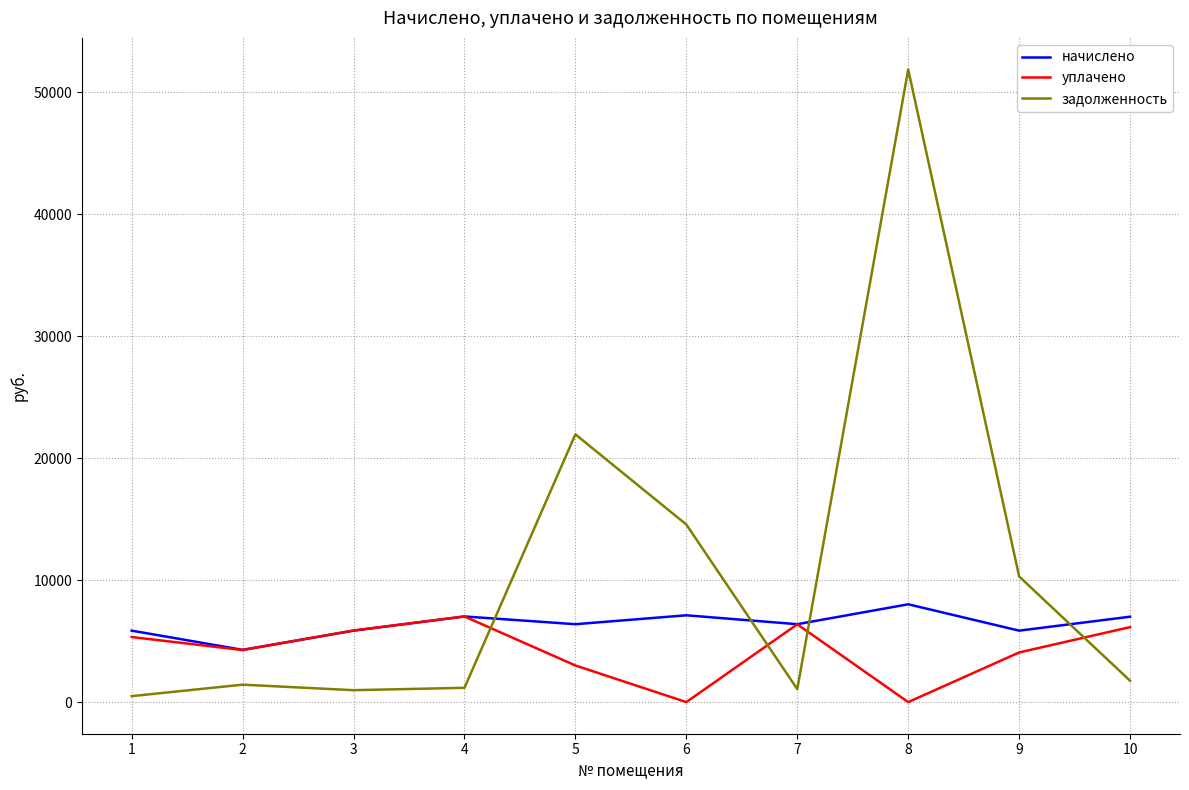

What is the difference between the highest and lowest values at 2?

2853.4